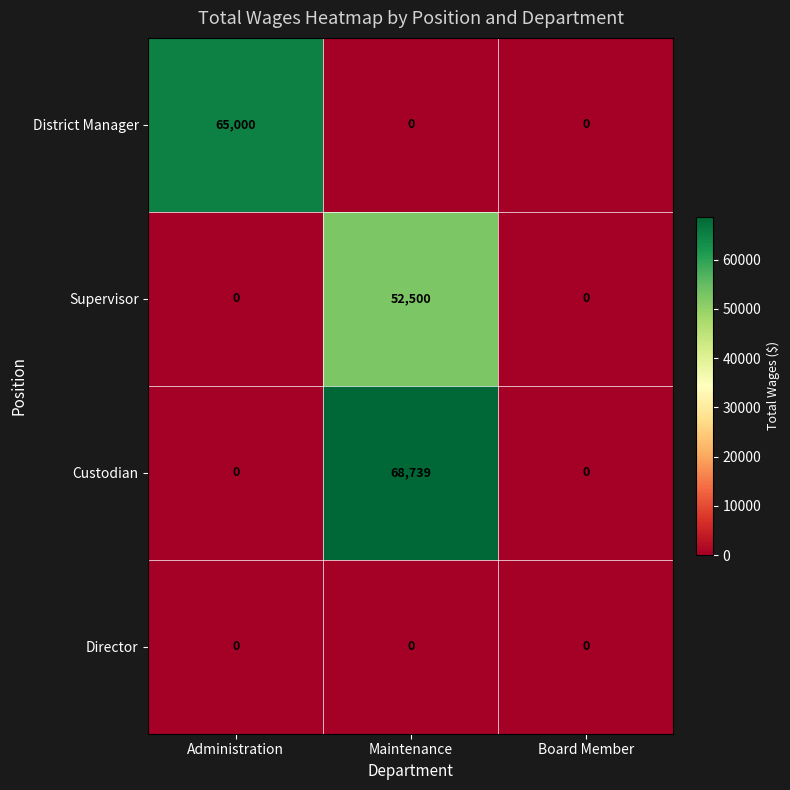

Reading left to right, what are all the values shown in this chart?

District Manager: Administration=65000	Maintenance=0	Board Member=0
Supervisor: Administration=0	Maintenance=52500	Board Member=0
Custodian: Administration=0	Maintenance=68739	Board Member=0
Director: Administration=0	Maintenance=0	Board Member=0